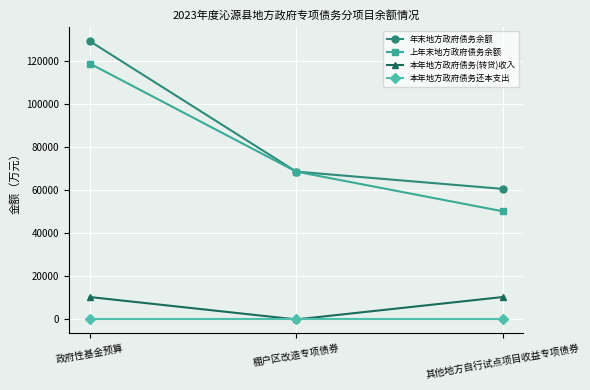

The 年末地方政府债务余额 series shows 129200 at 政府性基金预算. True or false?

True